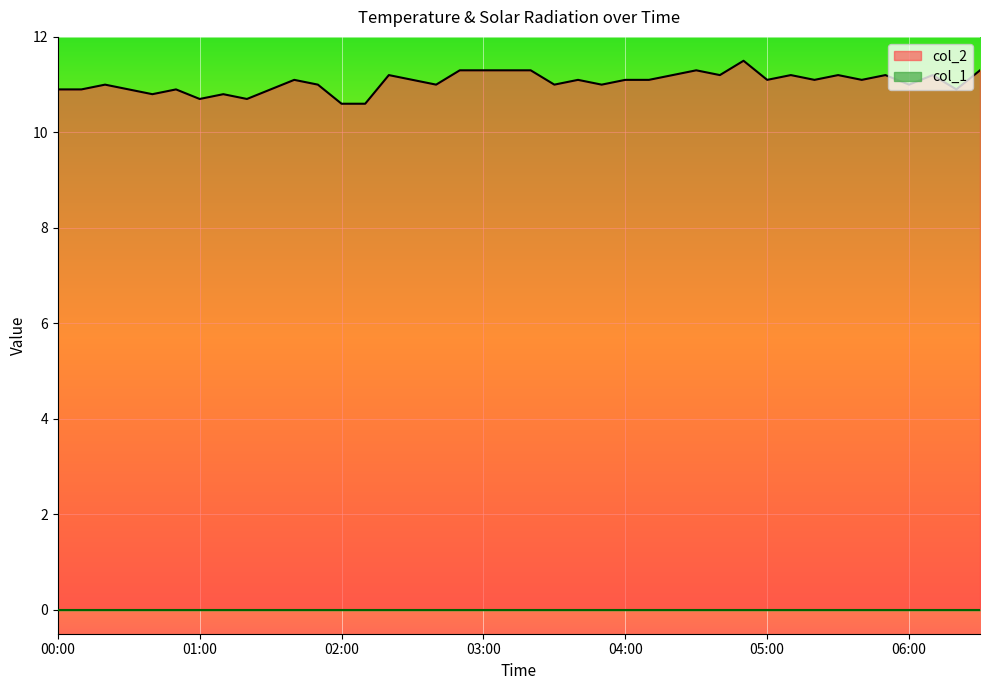

Reading left to right, transcribe all the data shown in this chart.

10.9	10.9	11.0	10.9	10.8	10.9	10.7	10.8	10.7	10.9	11.1	11.0	10.6	10.6	11.2	11.1	11.0	11.3	11.3	11.3	11.3	11.0	11.1	11.0	11.1	11.1	11.2	11.3	11.2	11.5	11.1	11.2	11.1	11.2	11.1	11.2	11.0	11.2	10.9	11.3